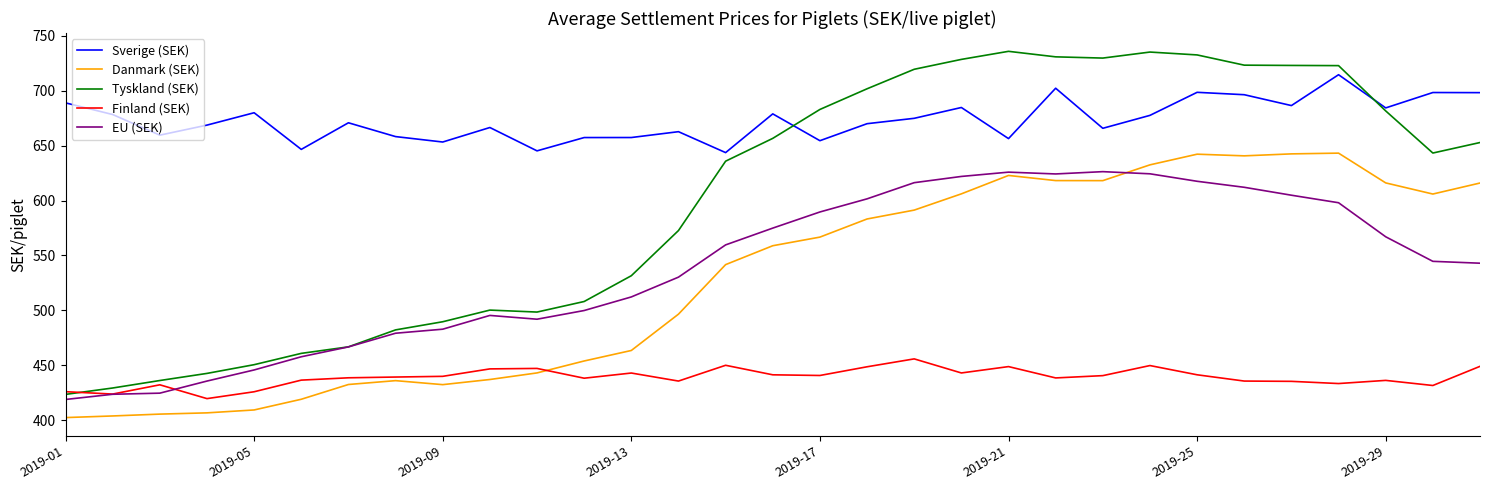

Which series has the largest total across all categories?

Sverige (SEK)